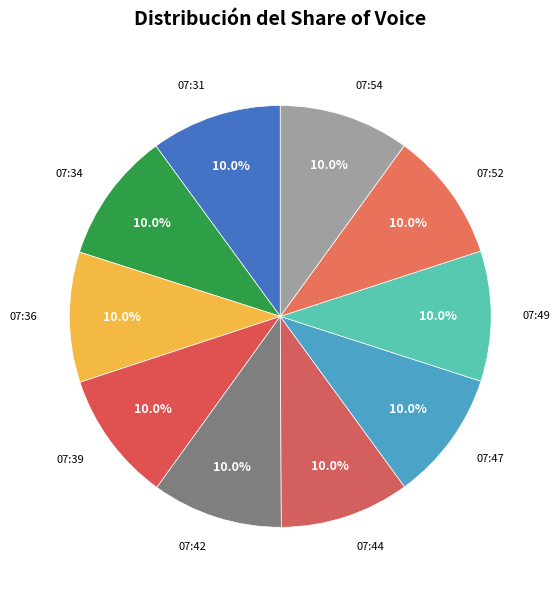

How many segments does this pie chart have?

10